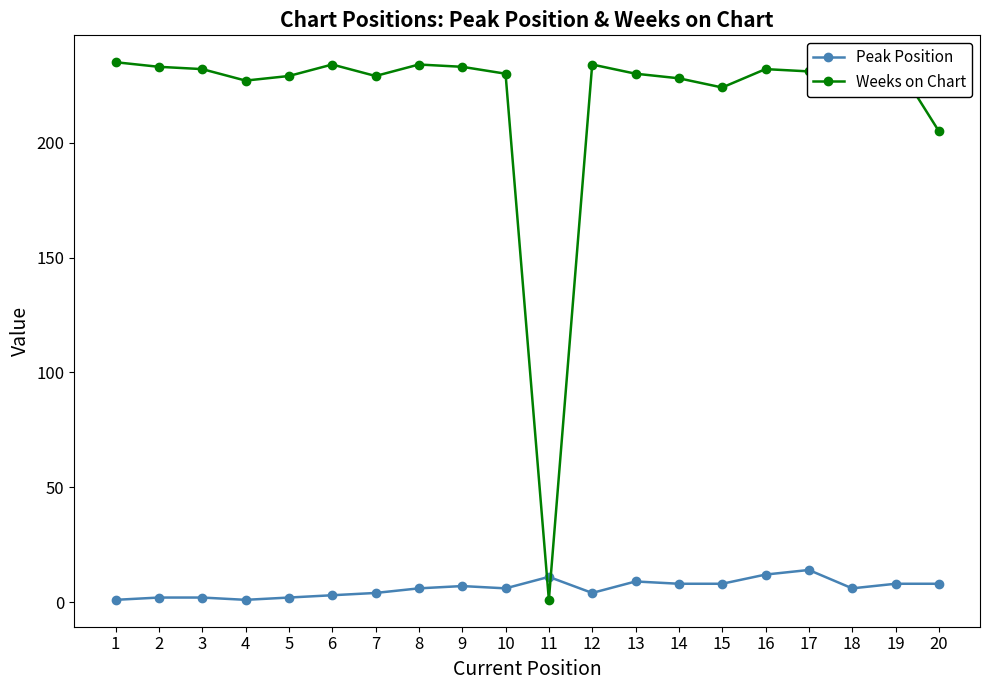

What is the lowest value of the Weeks on Chart series?

1